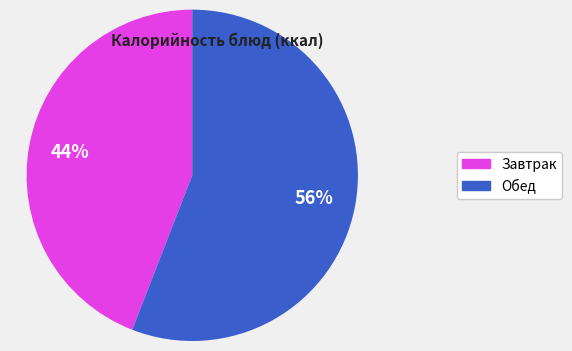

To the nearest percent, what is the average slice percentage?

50%